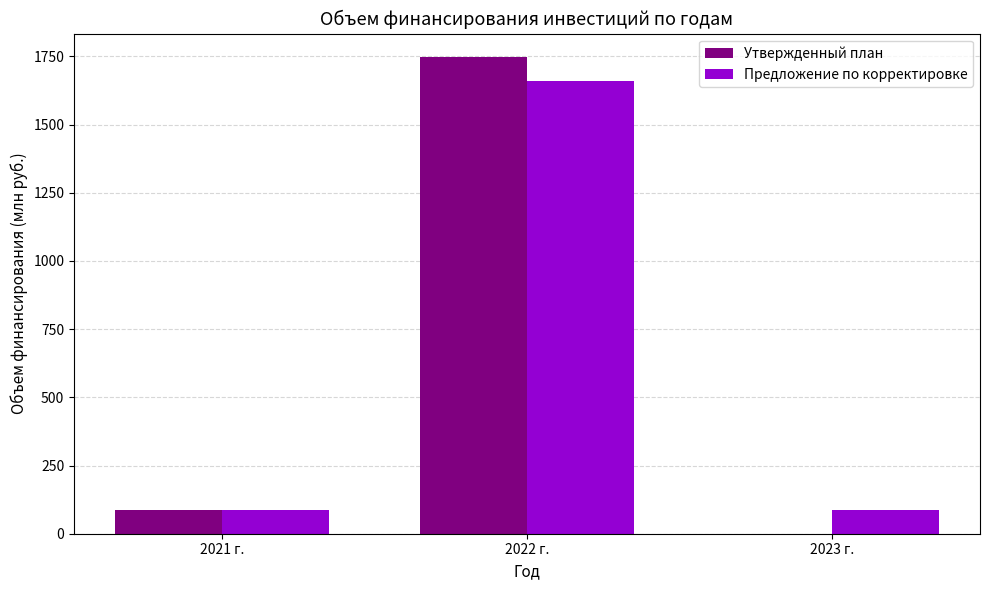

What is the average value of the Предложение по корректировке series?

611.0